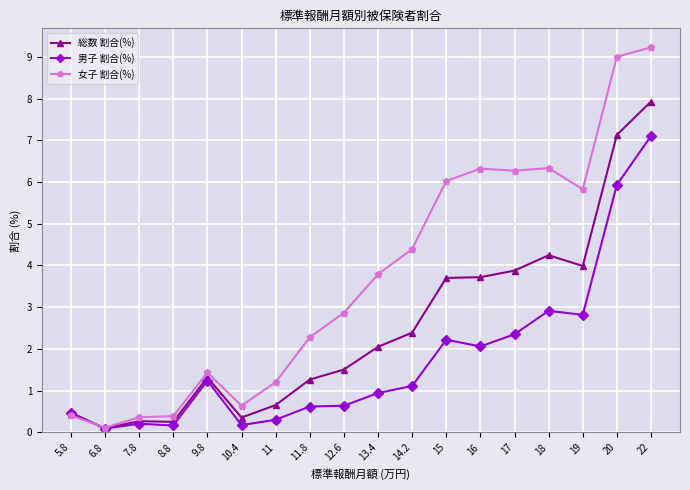

How many times do 総数 割合(%) and 女子 割合(%) cross each other?

1